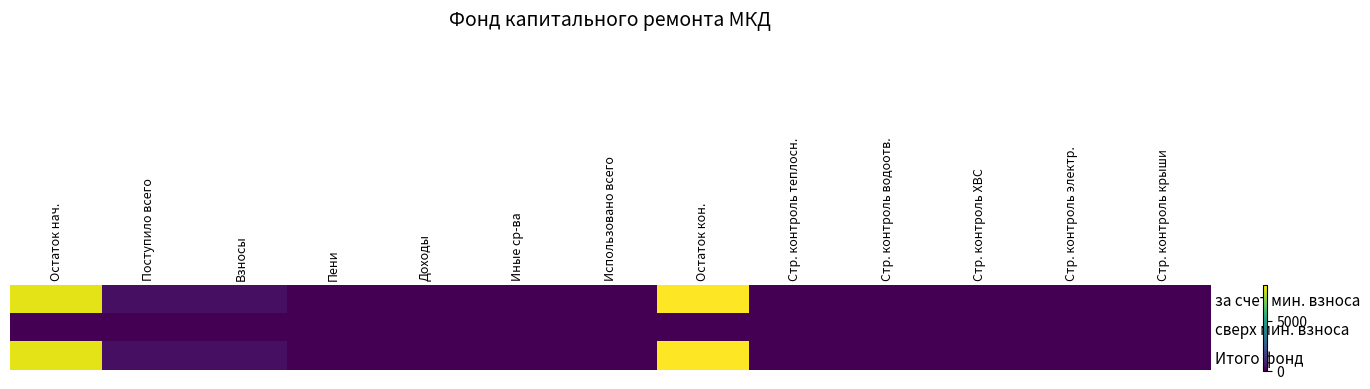

Reading right to left, what are all the values shown in this chart?

за счет мин. взноса: Стр. контроль крыши=0.0	Стр. контроль электр.=0.0	Стр. контроль ХВС=0.0	Стр. контроль водоотв.=0.0	Стр. контроль теплосн.=0.0	Остаток кон.=8631.2	Использовано всего=0.0	Иные ср-ва=0.0	Доходы=0.0	Пени=0.0	Взносы=352.6	Поступило всего=352.6	Остаток нач.=8278.6
сверх мин. взноса: Стр. контроль крыши=0.0	Стр. контроль электр.=0.0	Стр. контроль ХВС=0.0	Стр. контроль водоотв.=0.0	Стр. контроль теплосн.=0.0	Остаток кон.=0.0	Использовано всего=0.0	Иные ср-ва=0.0	Доходы=0.0	Пени=0.0	Взносы=0.0	Поступило всего=0.0	Остаток нач.=0.0
Итого фонд: Стр. контроль крыши=0.0	Стр. контроль электр.=0.0	Стр. контроль ХВС=0.0	Стр. контроль водоотв.=0.0	Стр. контроль теплосн.=0.0	Остаток кон.=8631.2	Использовано всего=0.0	Иные ср-ва=0.0	Доходы=0.0	Пени=0.0	Взносы=352.6	Поступило всего=352.6	Остаток нач.=8278.6